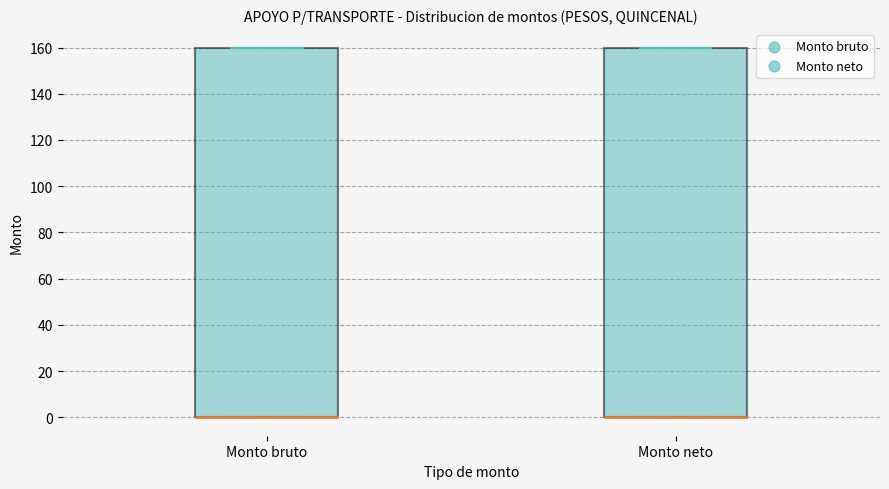

Where is the upper edge of the box for Monto bruto on the y-axis? The values are not printed on the chart, so give them approximately, as read against the axis.

160